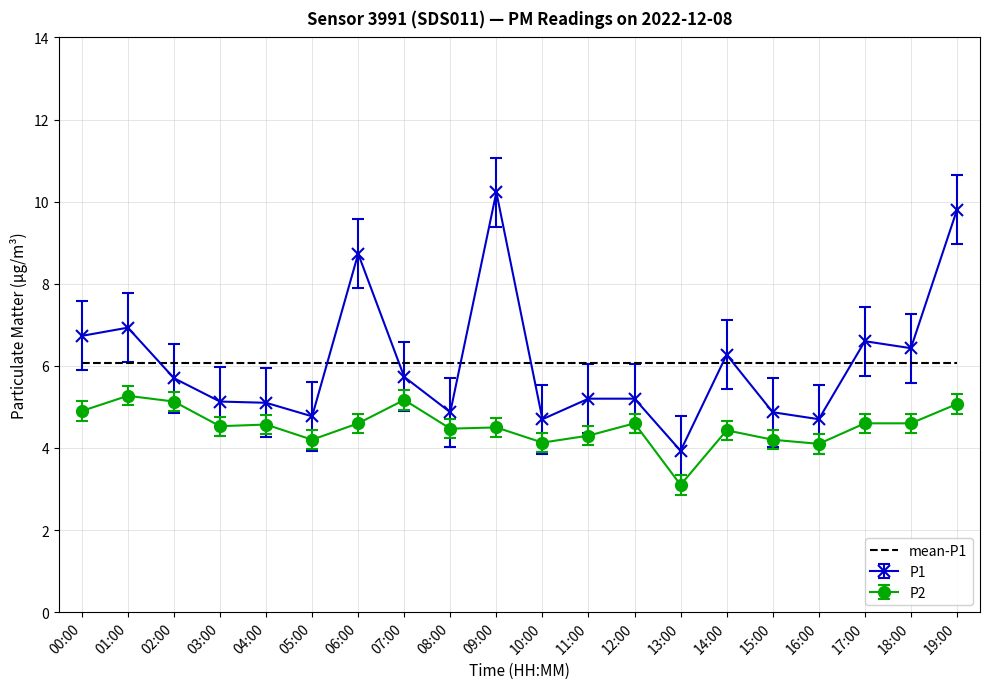

Rank the series at 12:00 from highest to lowest value.

mean-P1, P1, P2